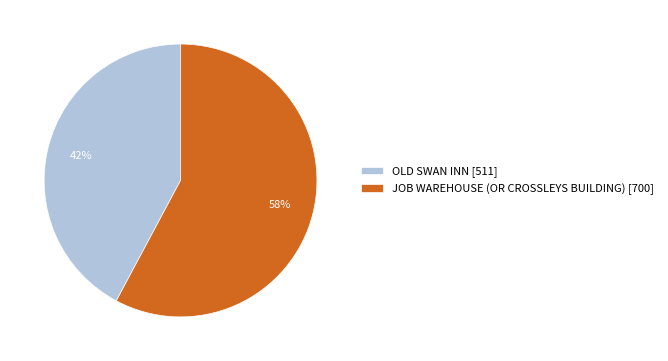

Count the number of slices in the pie.

2